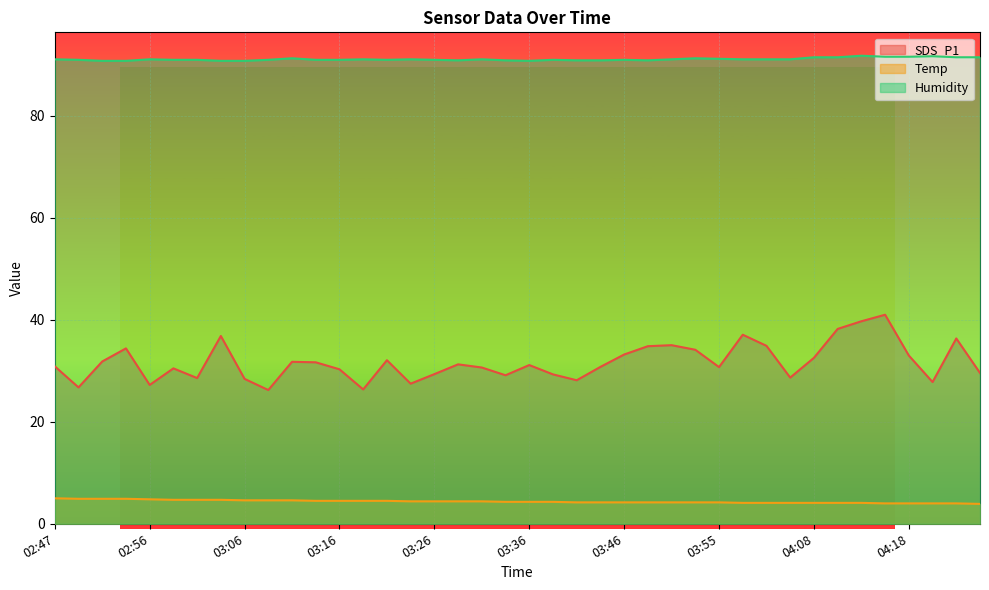

Count the number of categories in the chart.

40